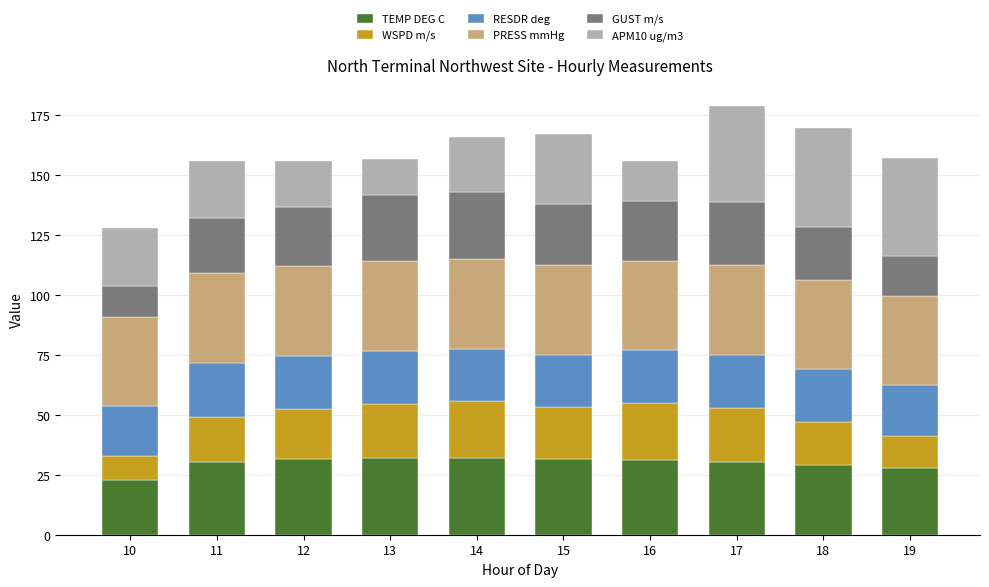

Which category has the lowest value in the TEMP DEG C series?

10